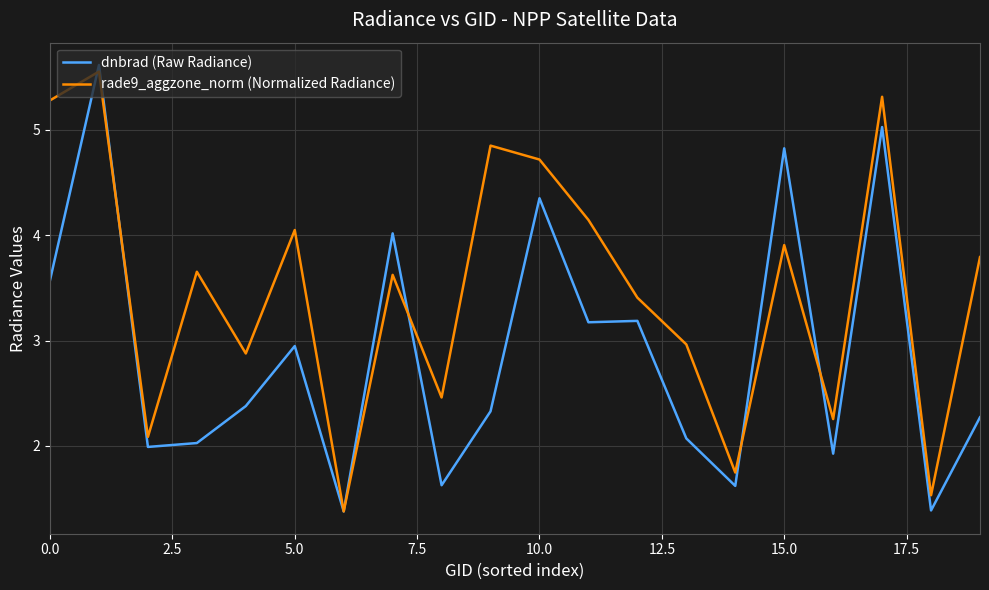

Which series has the largest total across all categories?

rade9_aggzone_norm (Normalized Radiance)